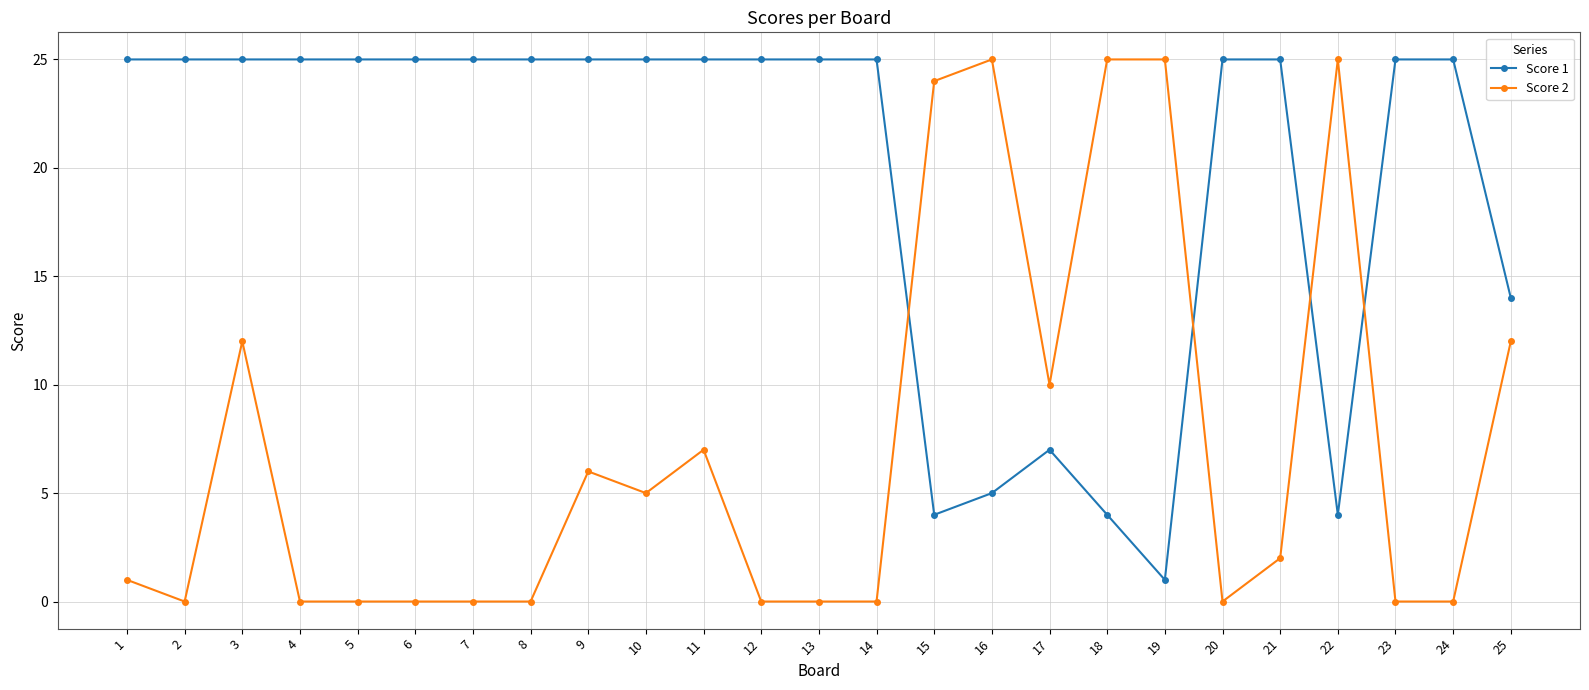

True or false: Score 2 has a value of 11 at 13.

False